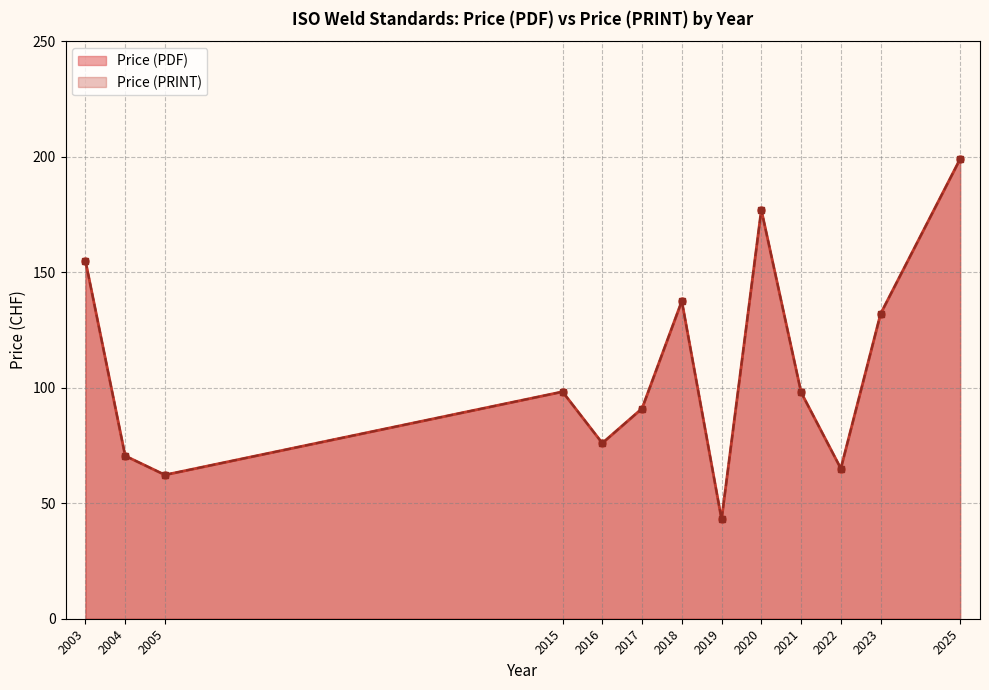

What is the highest value of the Price (PRINT) series?

199